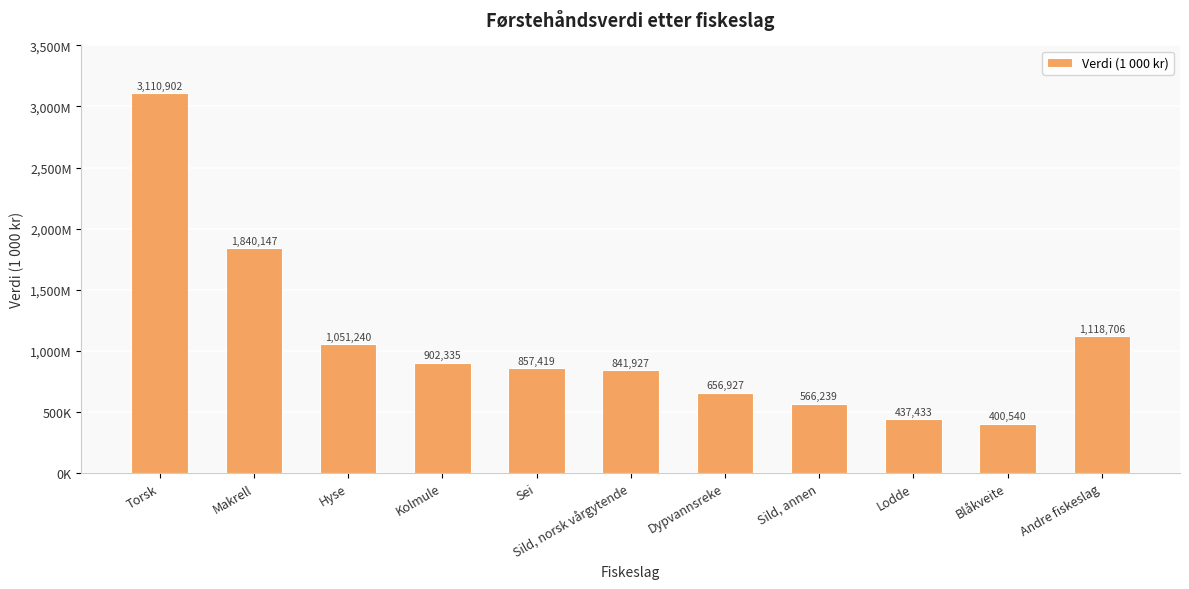

What value does the data have at Torsk?

3110902